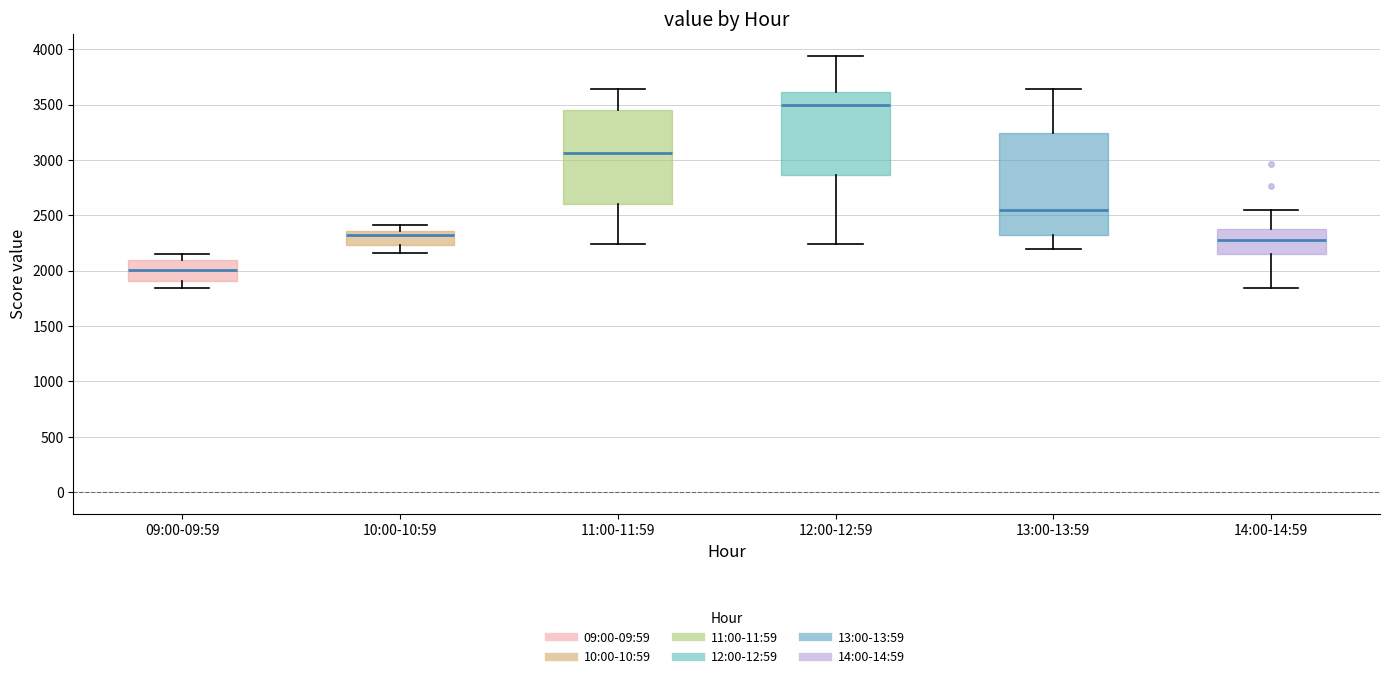

Which box is the tallest, from its lower edge to its upper edge?

13:00-13:59